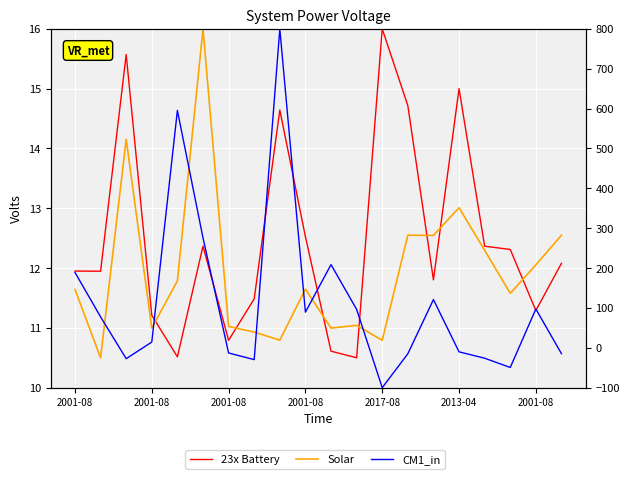

How many times do CM1_in and 23x Battery cross each other?

9